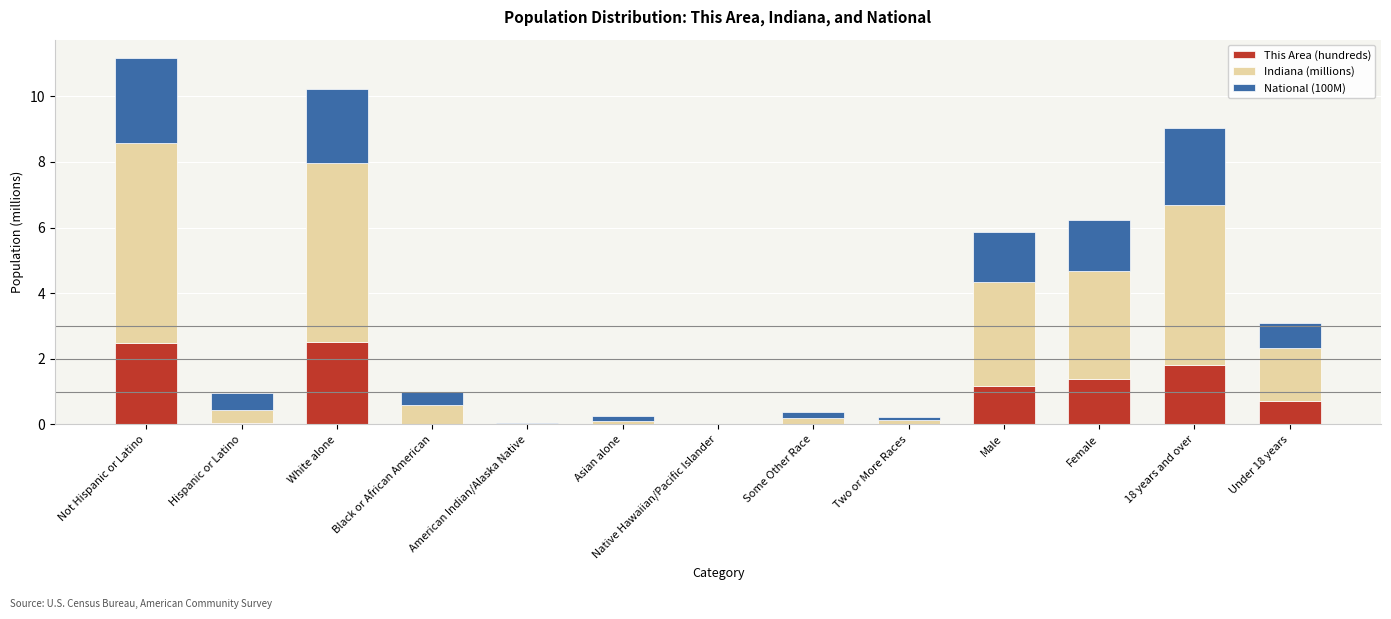

What value does the This Area (hundreds) series have at Male?

1.2